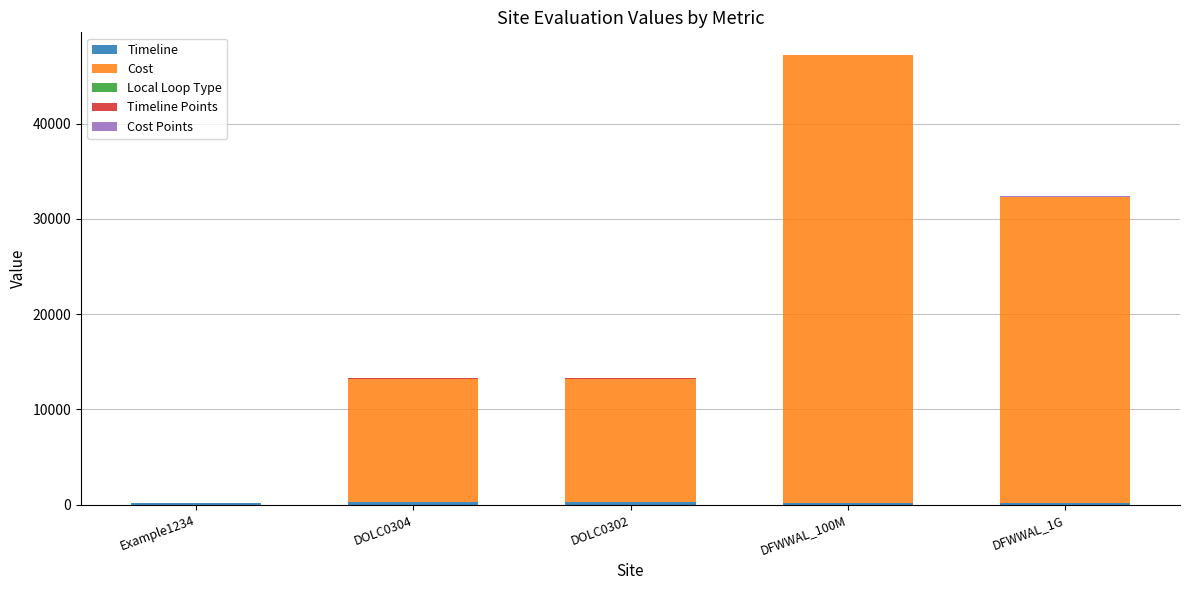

List the labels in order of Timeline Points value, largest first.

Example1234, DOLC0304, DOLC0302, DFWWAL_100M, DFWWAL_1G